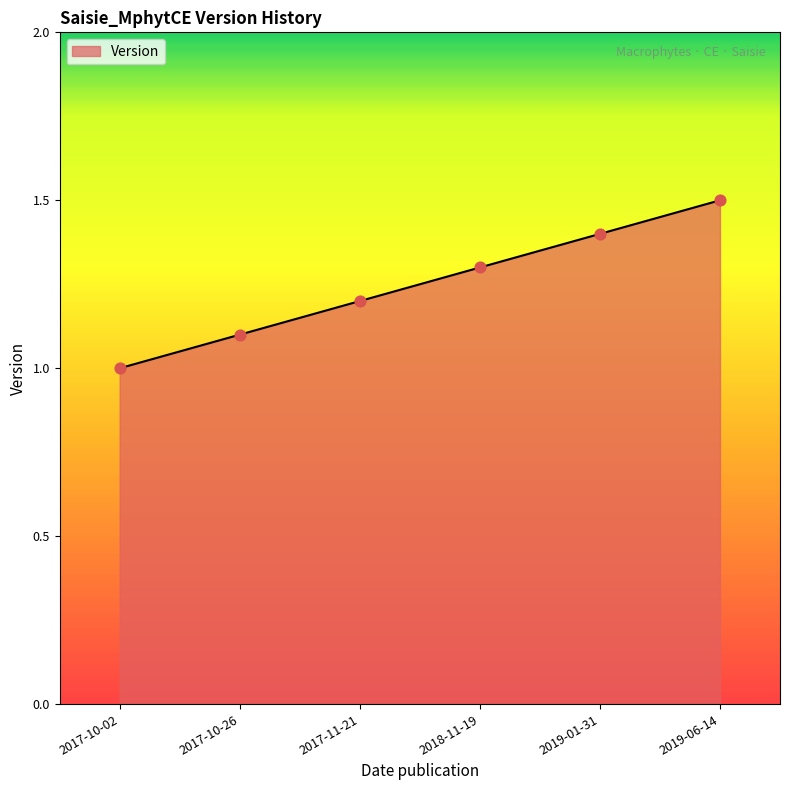

What is the ratio of the value at 2017-11-21 to the value at 2019-06-14?

0.8